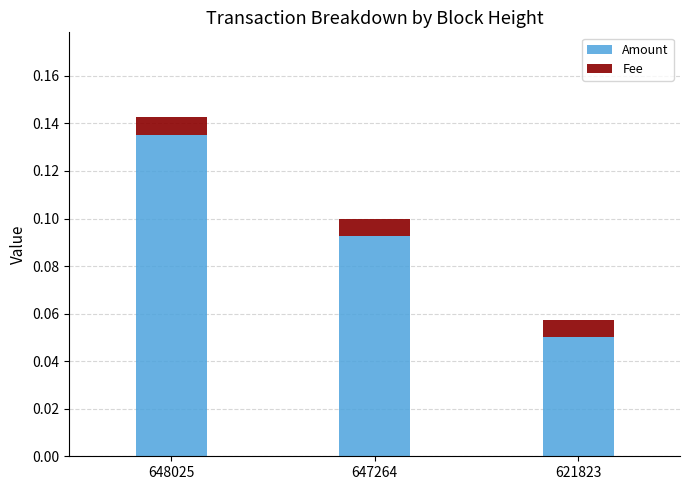

At which category is the sum across all series the highest?

648025